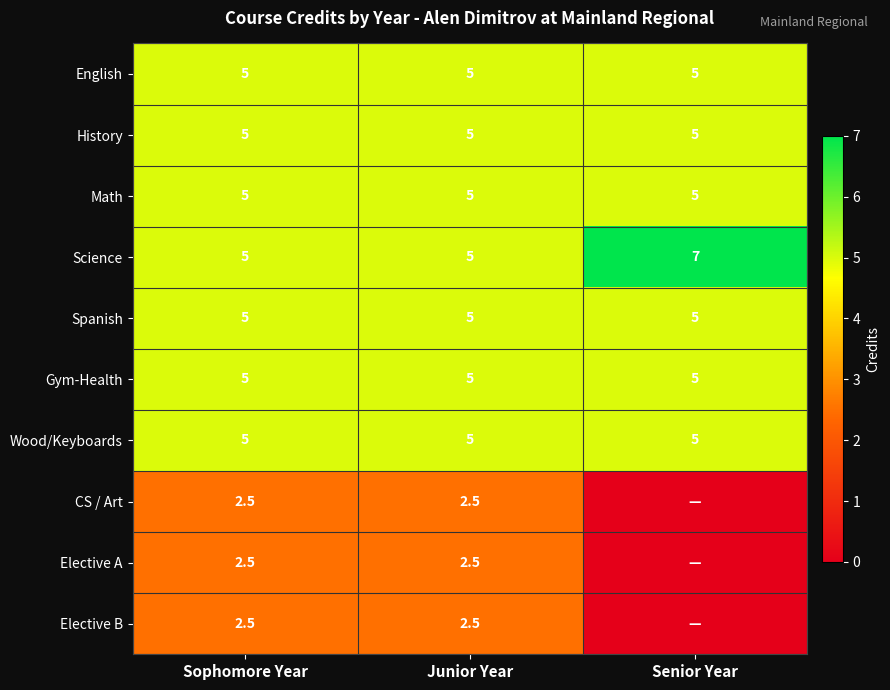

Is the value of Elective A at Junior Year greater than the value of English at Senior Year?

No